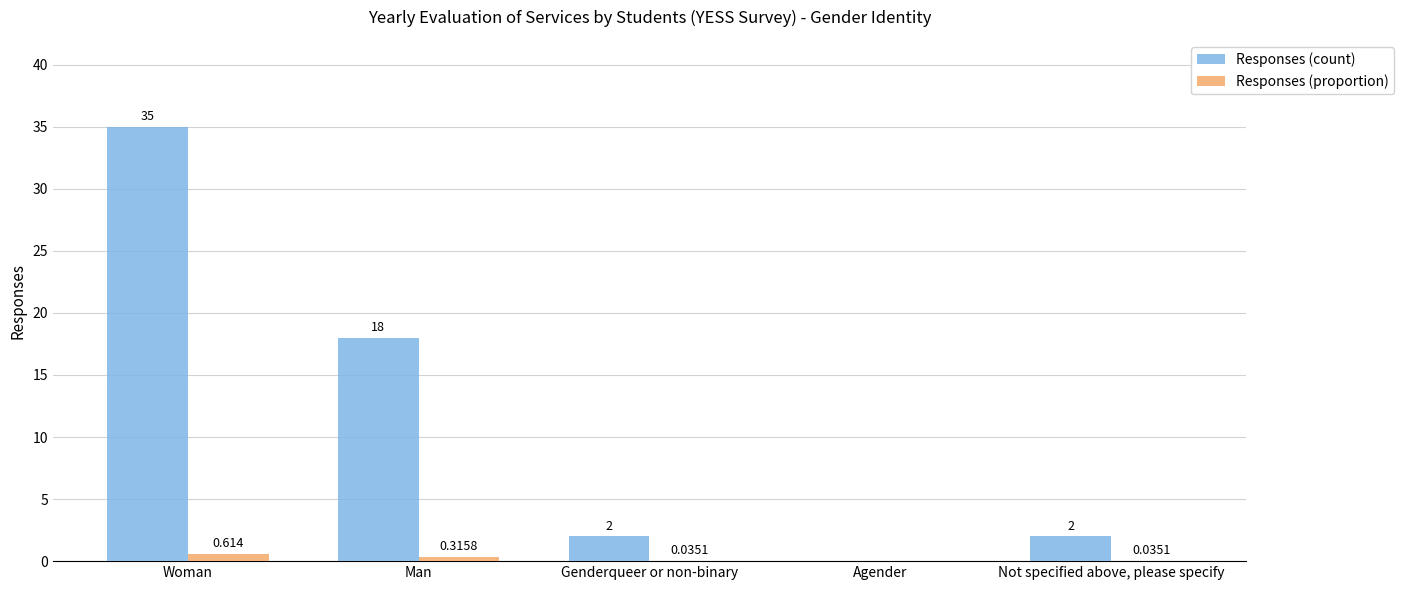

At which label does Responses (count) first exceed 2?

Woman